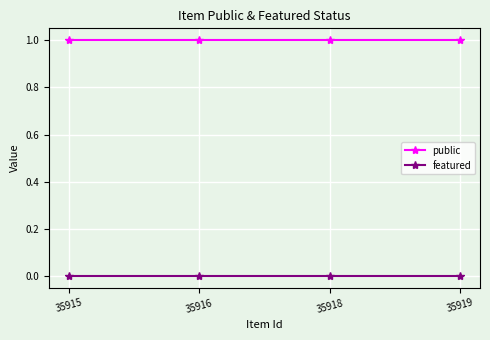

The value of featured at 35919 is 0. True or false?

True